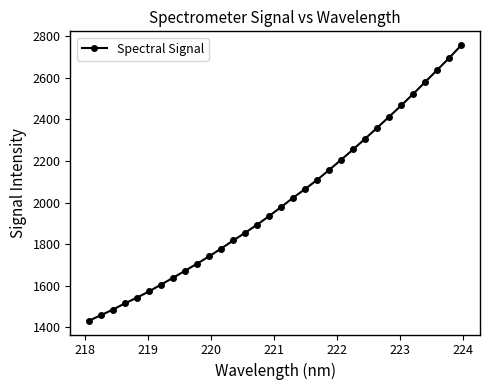

What is the average value?

2005.9